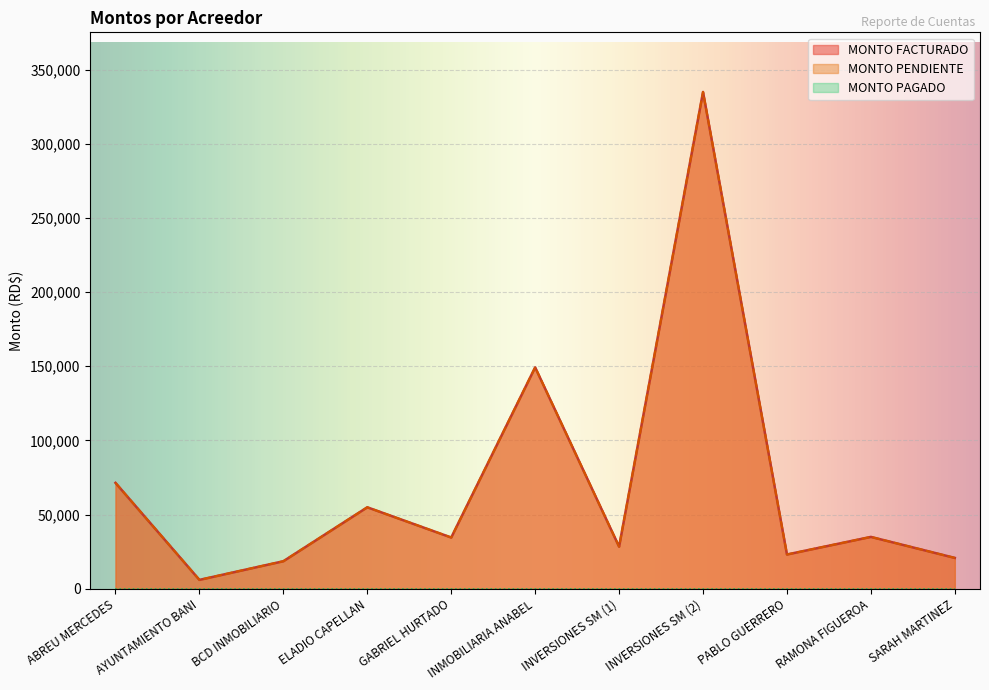

True or false: MONTO FACTURADO has a value of 58692.1 at RAMONA FIGUEROA.

False